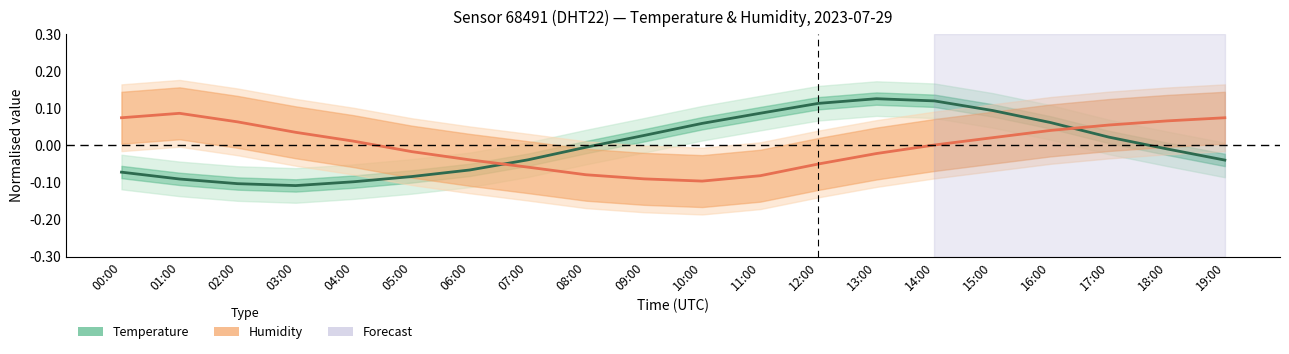

How many values in the Temperature (normalised) series exceed 0?

9